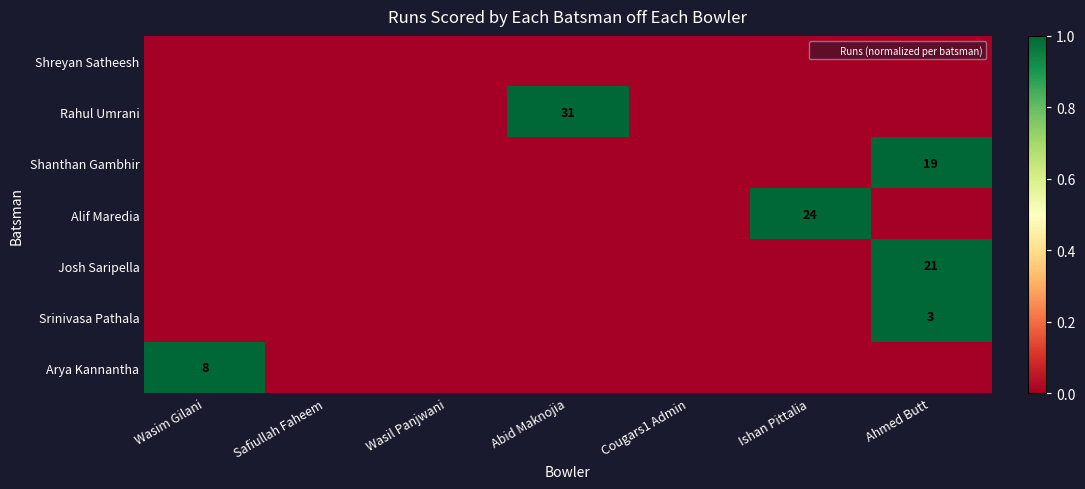

The value of Rahul Umrani at Abid Maknojia is 1. True or false?

True